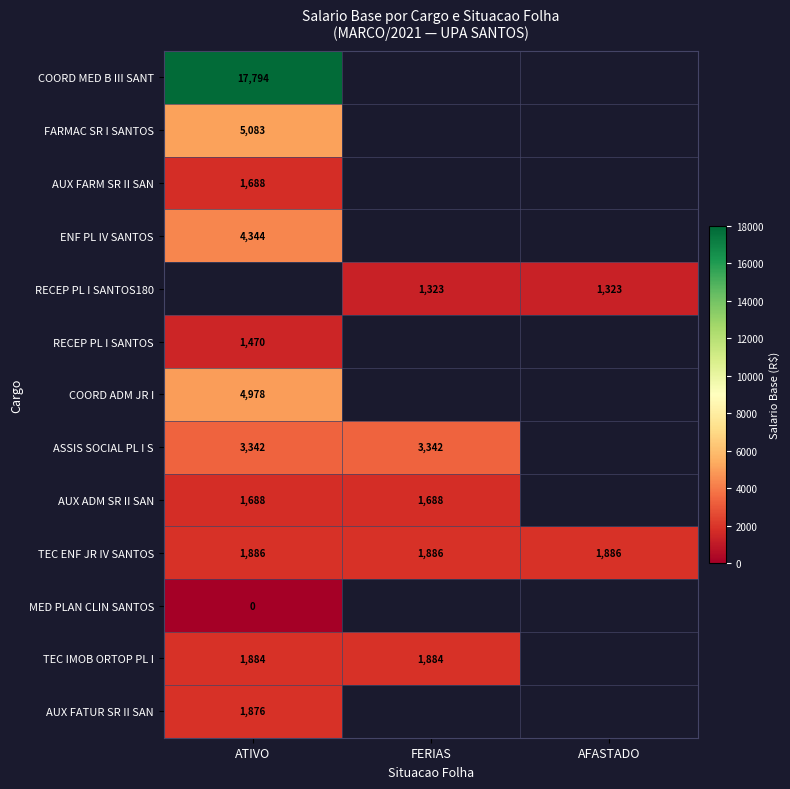

At how many categories does at least one series exceed 2974?

2